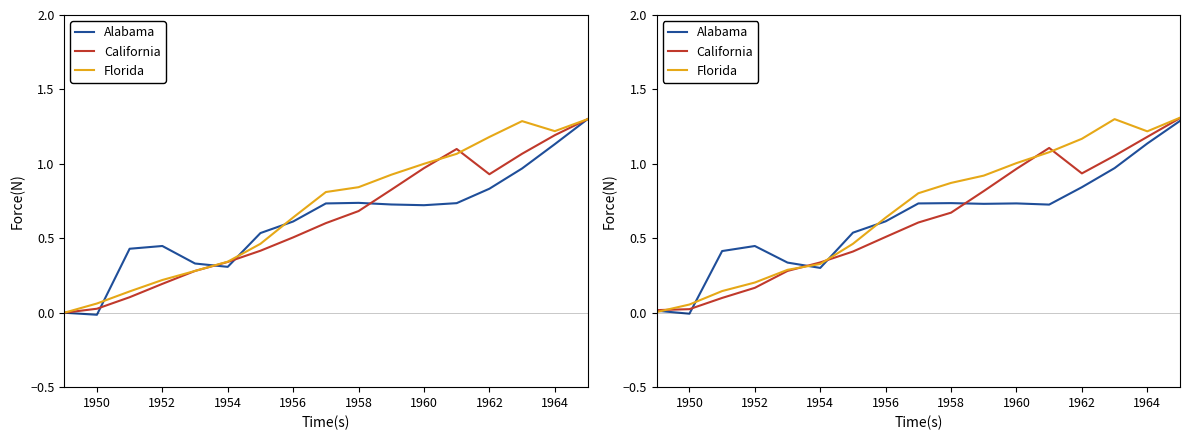

True or false: Alabama and Florida intersect in this chart.

True